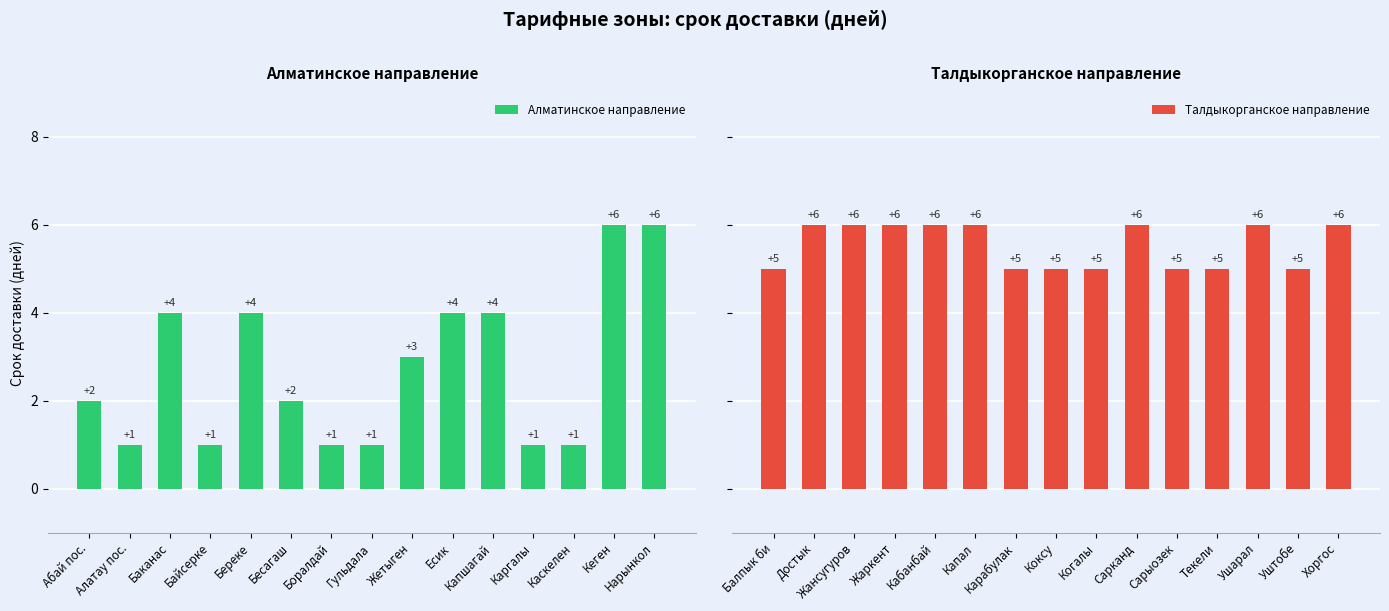

How many data points in Алматинское направление are less than 2?

6